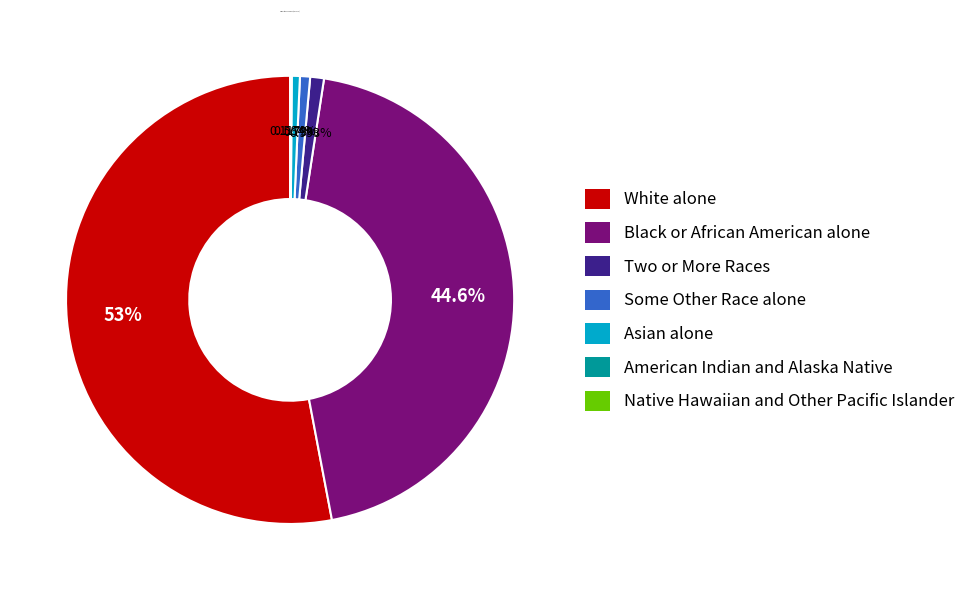

Is there any slice that represents more than half of the pie?

Yes